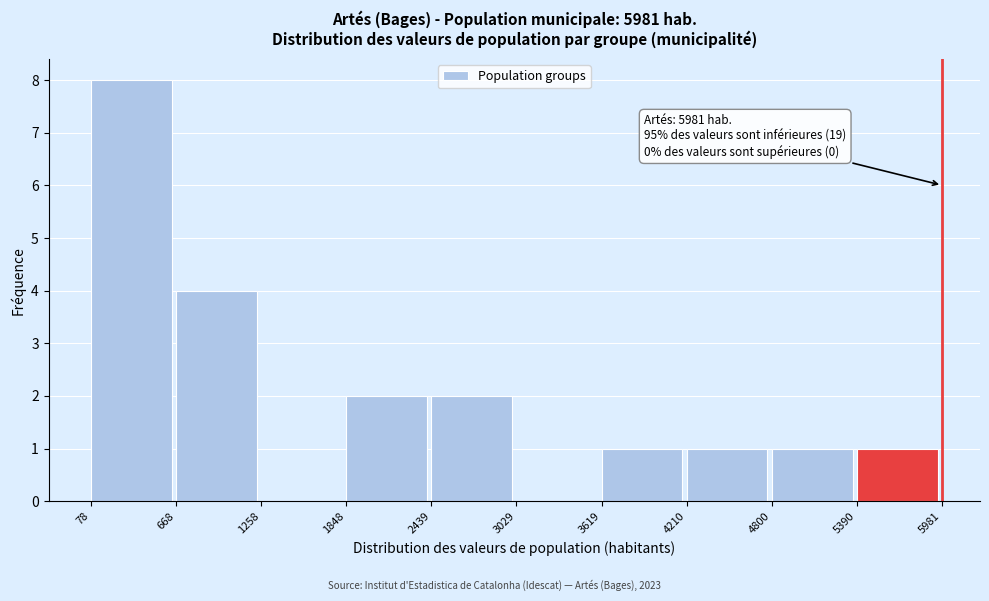

Which range on the x-axis has the tallest bar?

78 to 668